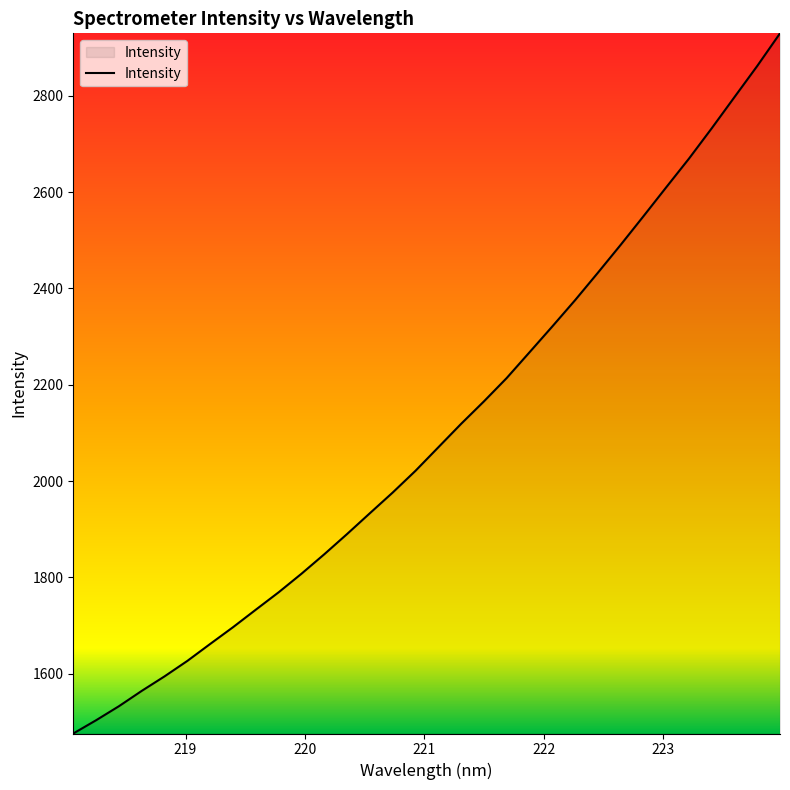

What is the minimum value shown in the chart?

1476.1